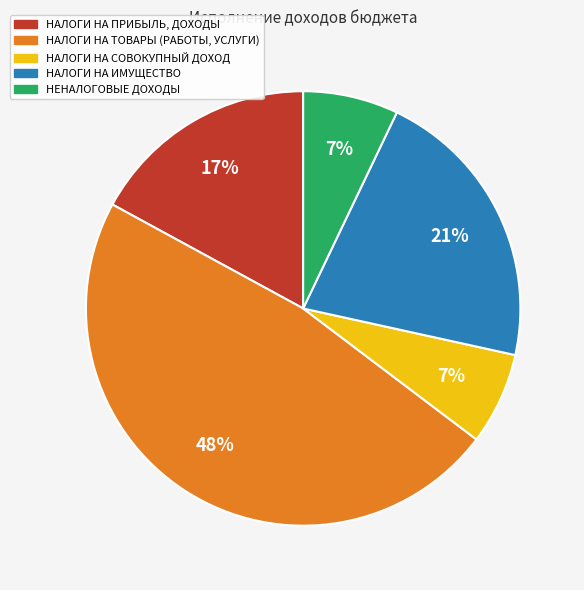

To the nearest percent, what is the average slice percentage?

20%